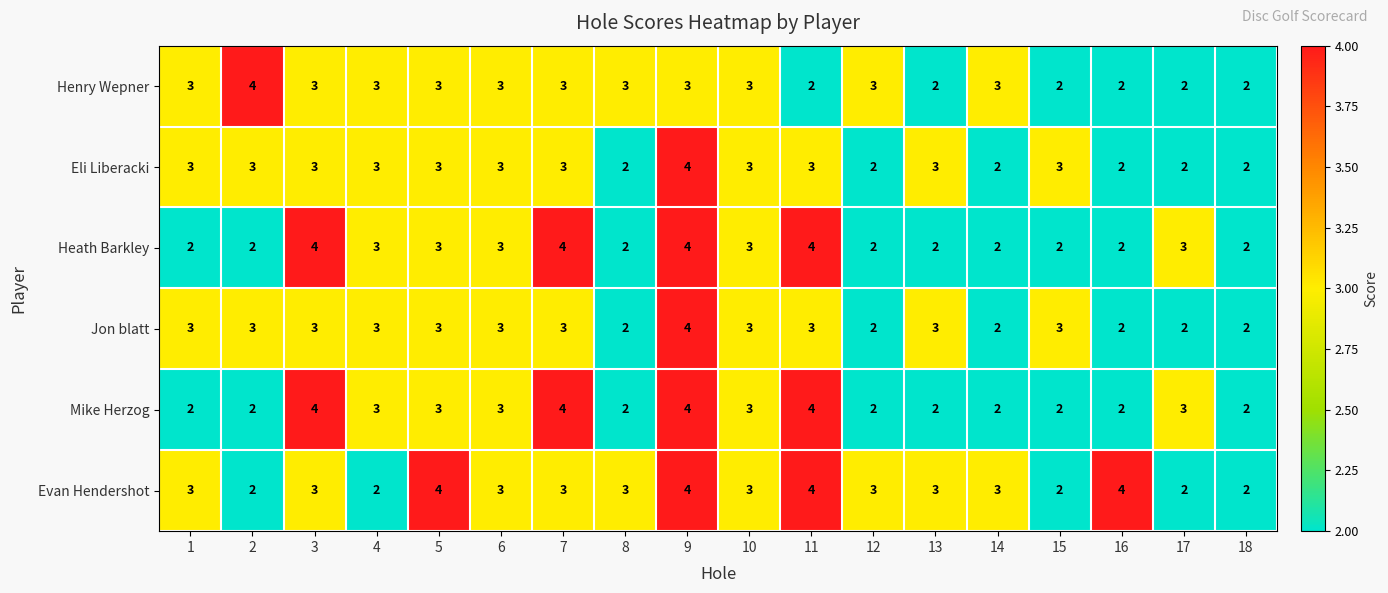

What is the sum of all Evan Hendershot values?

53